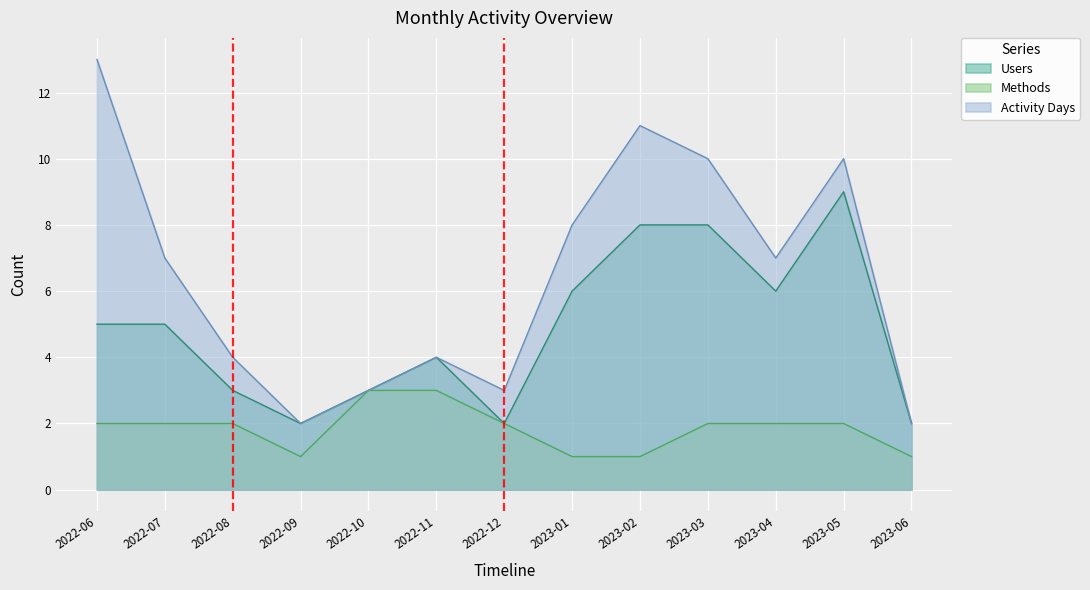

How many lines are shown in the chart?

3